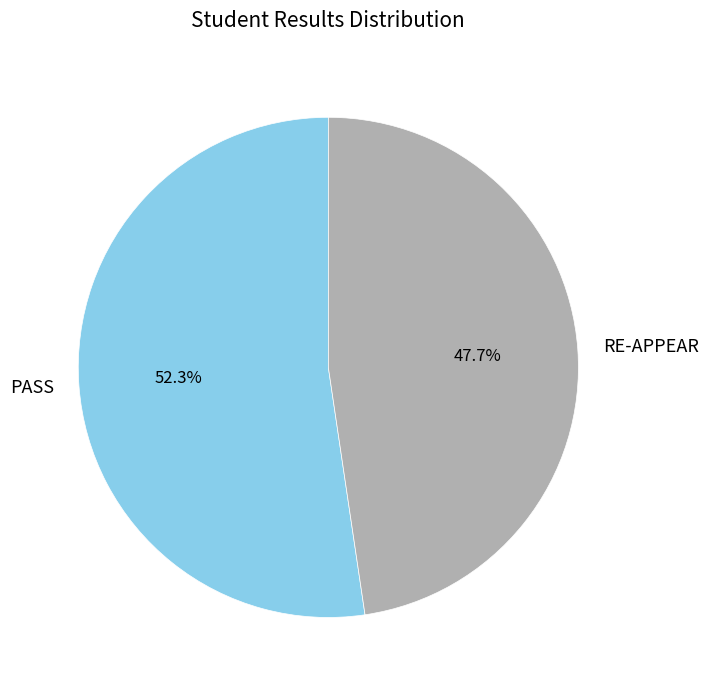

Do PASS and RE-APPEAR together represent more than half of the pie?

Yes